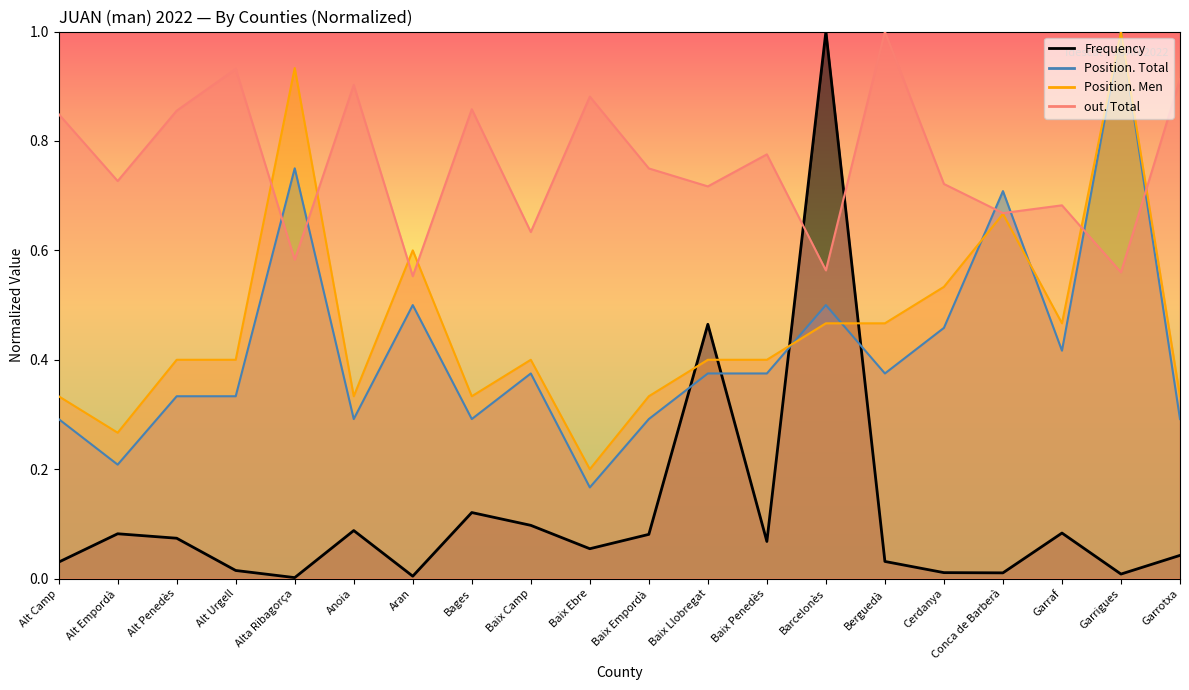

At how many categories does at least one series exceed 0?

20